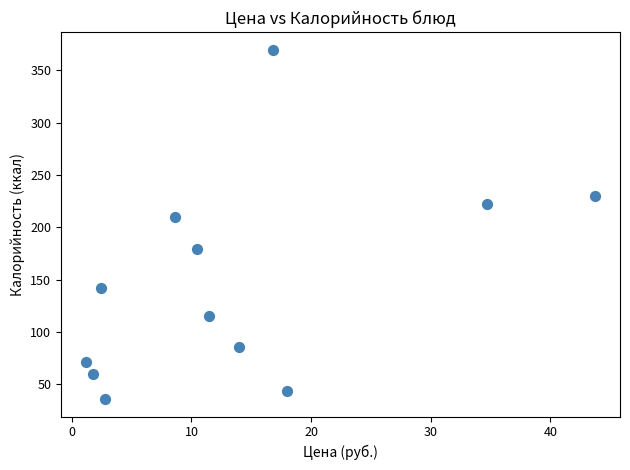

What Y value in the scatter plot is closest to 203?

210